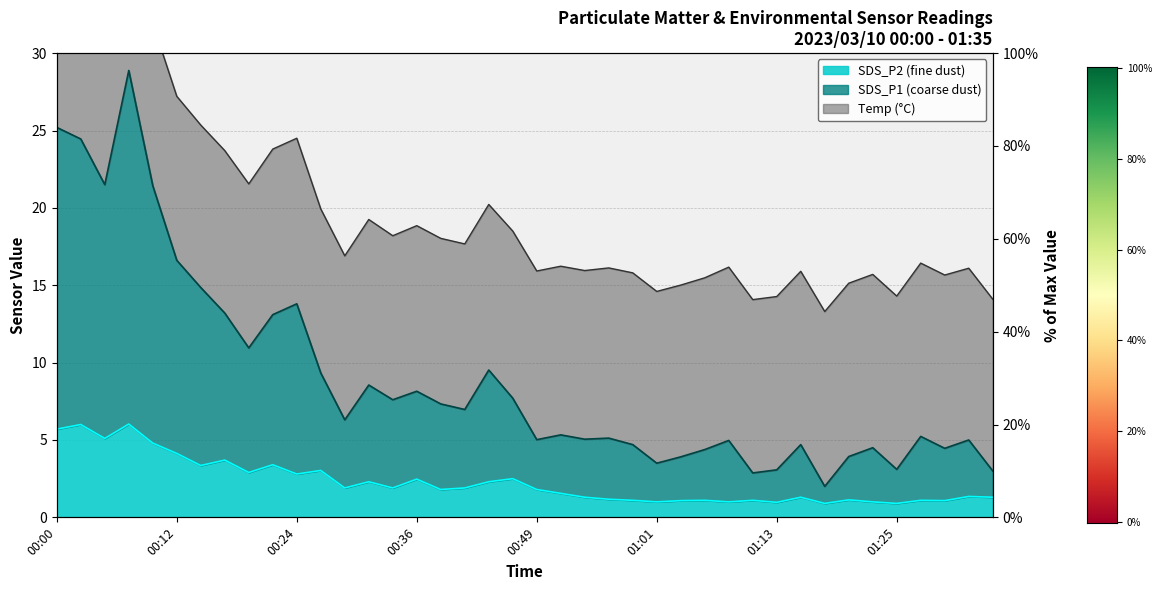

What is the label of the 17th point from the right?

00:56